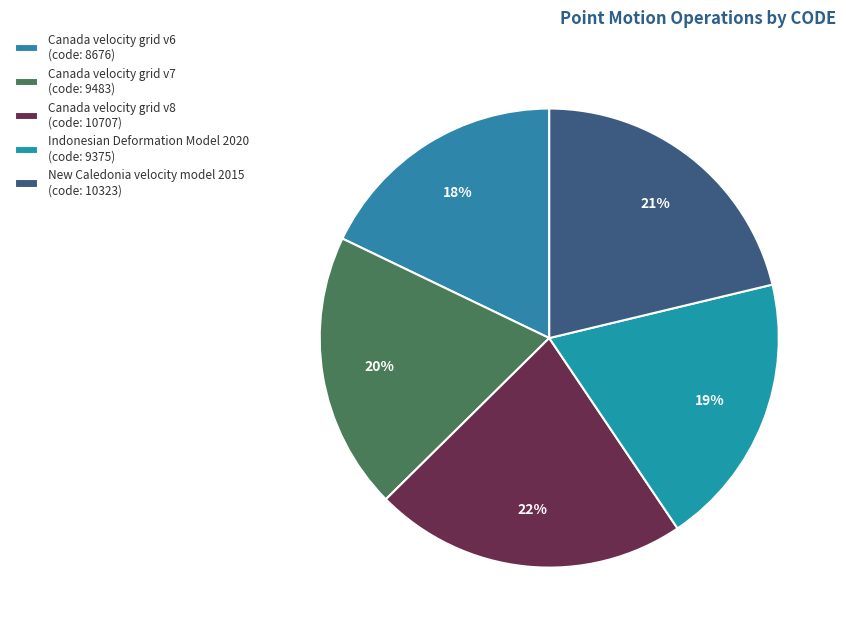

How many segments does this pie chart have?

5